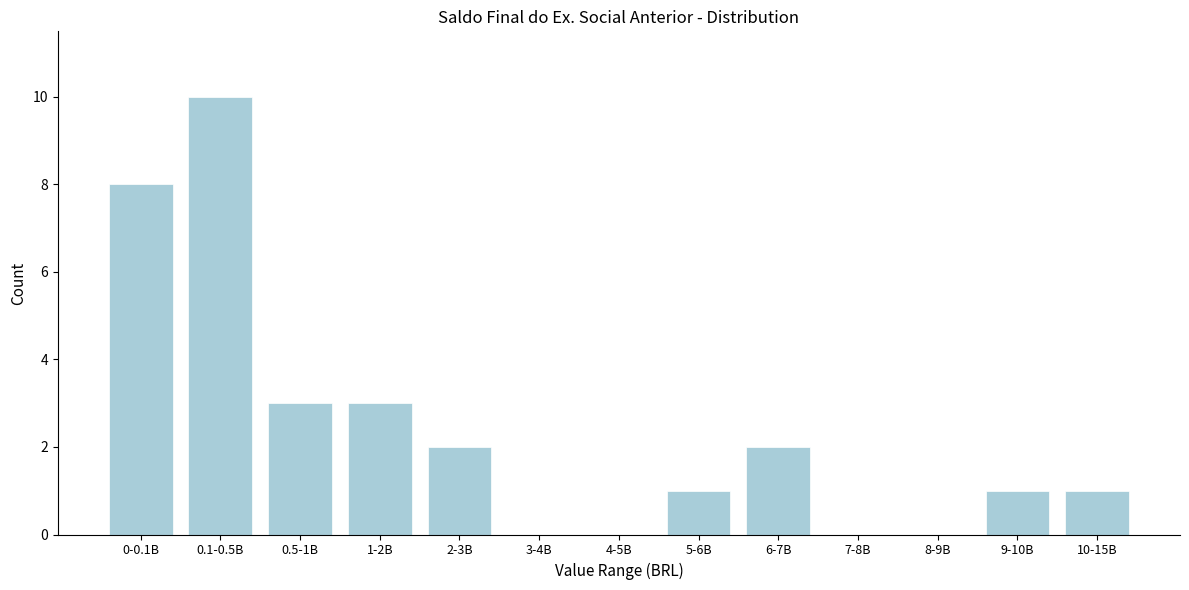

Reading left to right, what are all the values shown in this chart?

0-0.1B=8	0.1-0.5B=10	0.5-1B=3	1-2B=3	2-3B=2	3-4B=0	4-5B=0	5-6B=1	6-7B=2	7-8B=0	8-9B=0	9-10B=1	10-15B=1